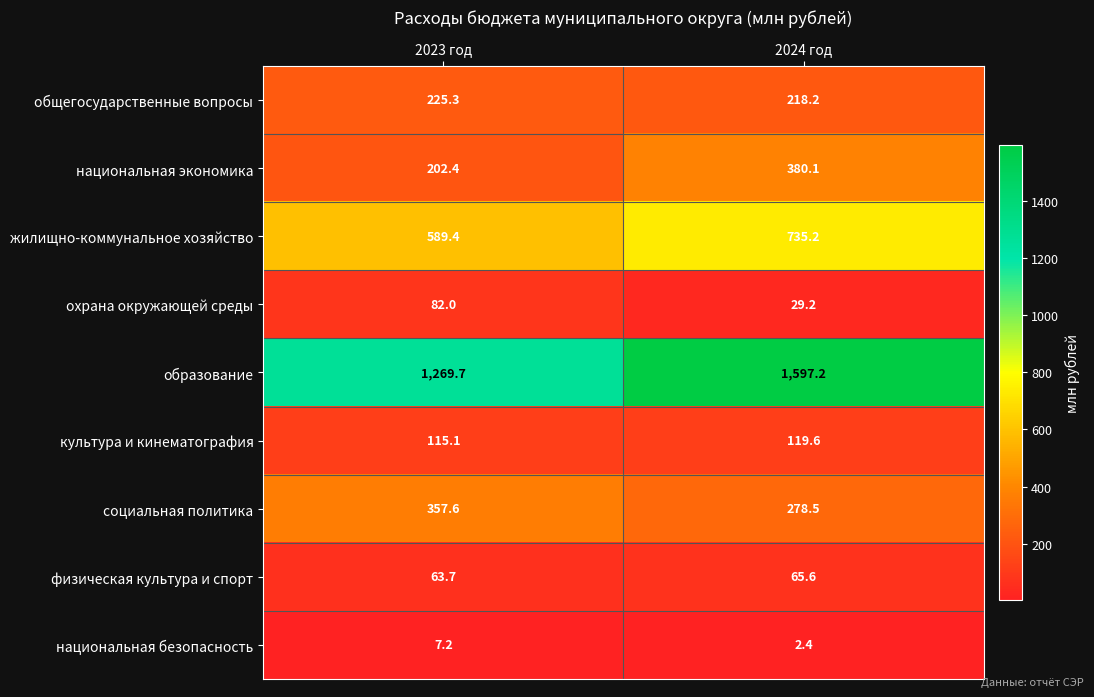

Which series has the largest total across all categories?

образование